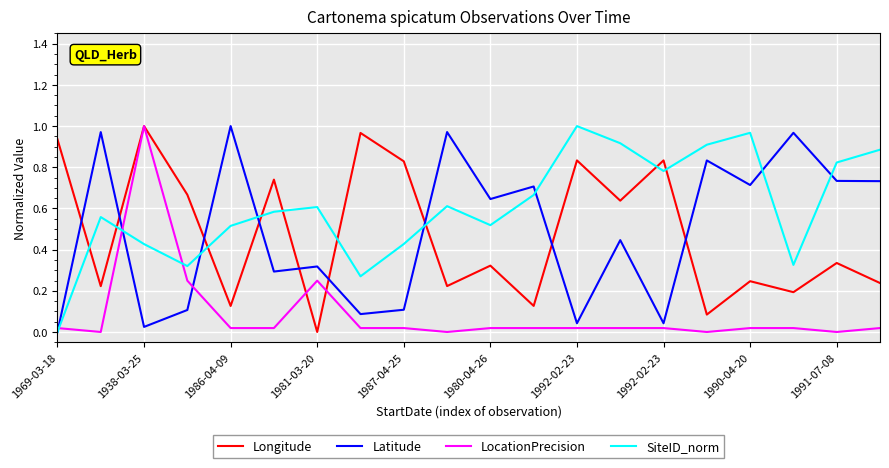

True or false: Latitude and LocationPrecision intersect in this chart.

True